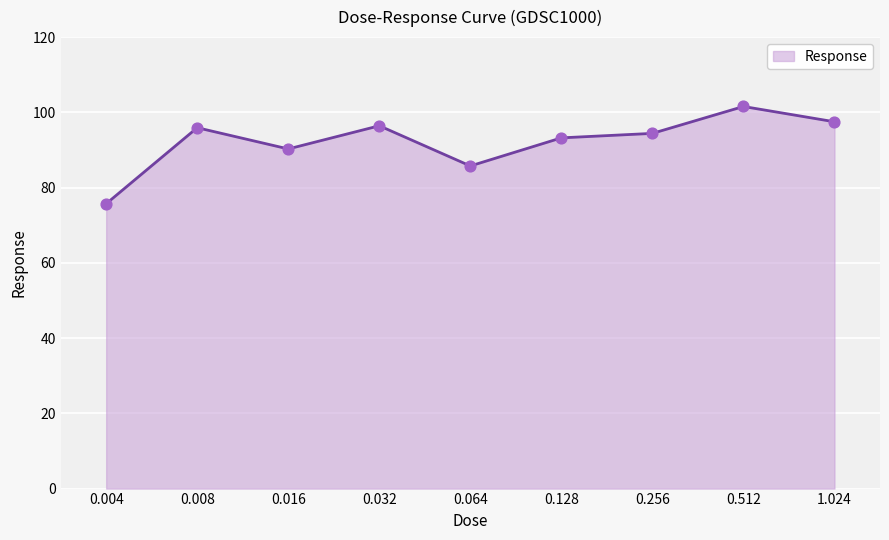

What is the change in value from 0.256 to 1.024?

+3.1